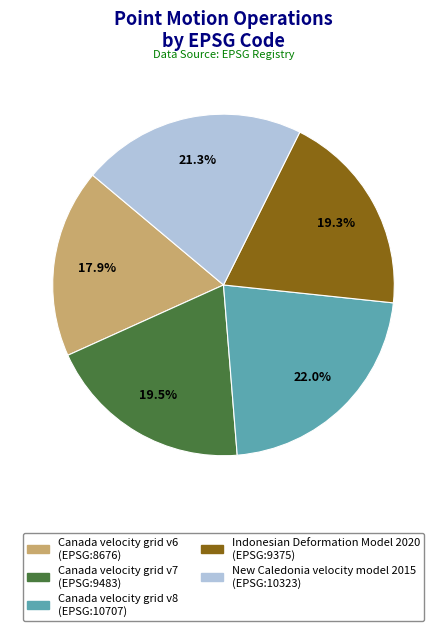

To the nearest percent, what percentage of the pie is Canada velocity grid v6?

18%